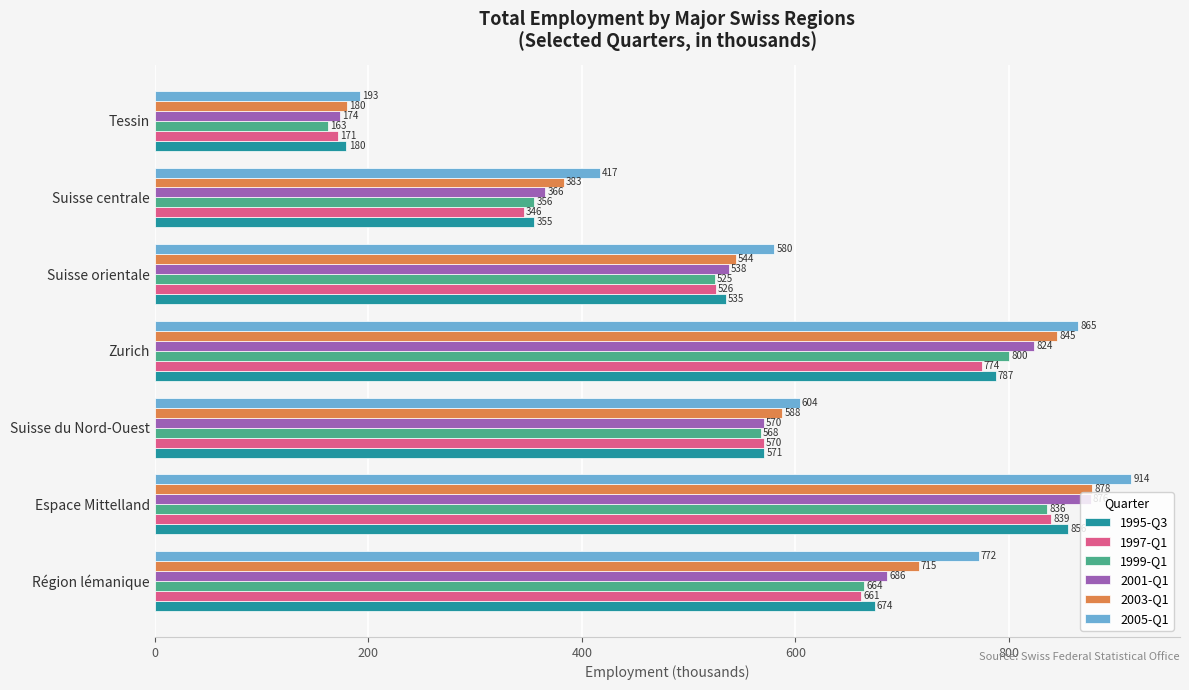

What is the maximum value for 2003-Q1?

878.3